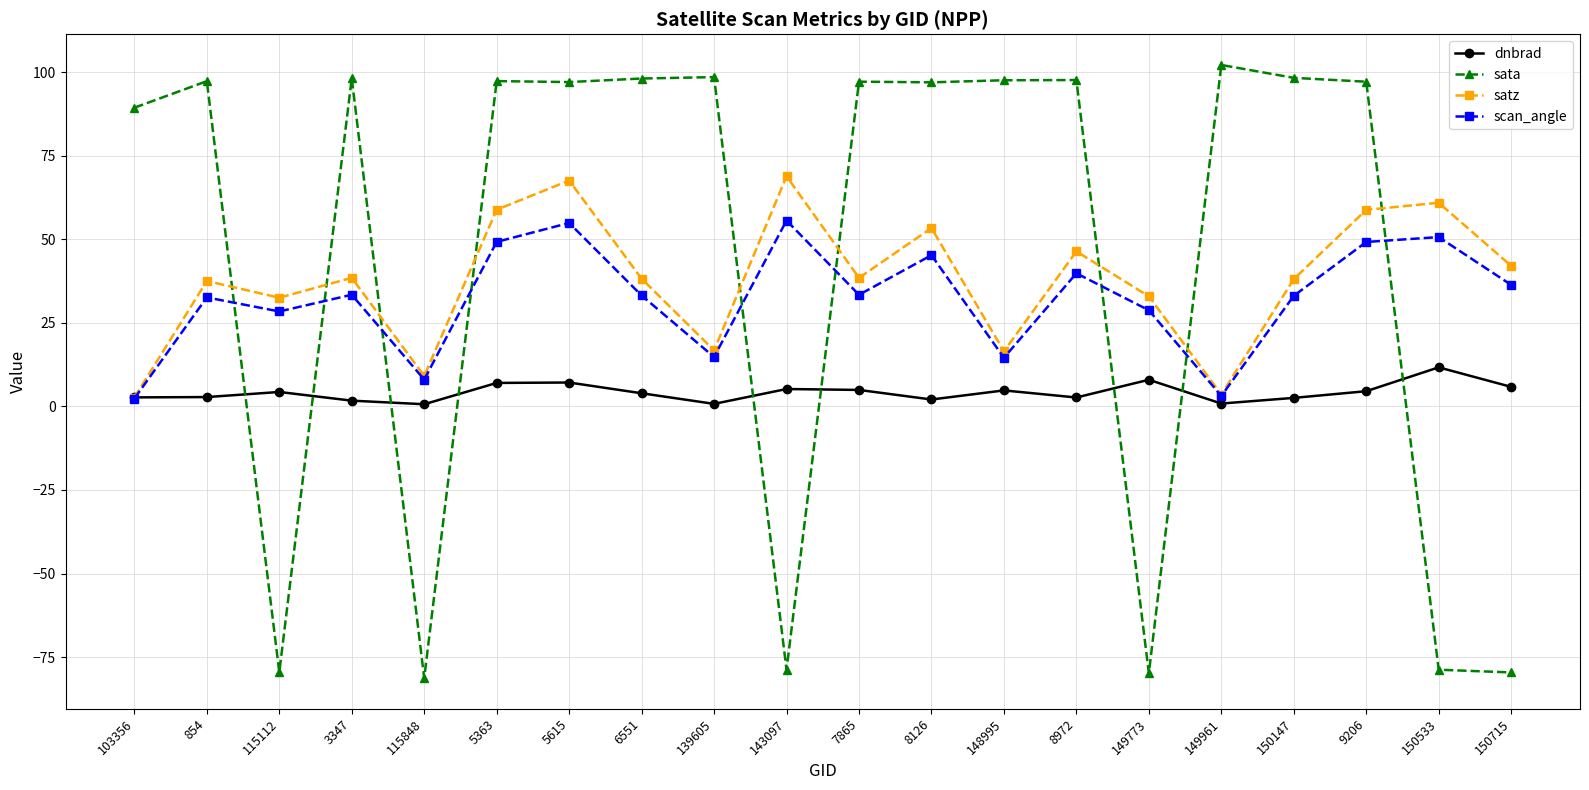

Count the number of data series in this chart.

4